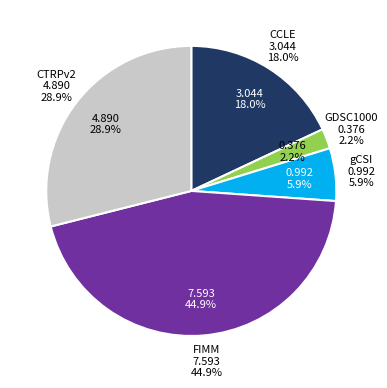

To the nearest percent, what is the difference between the largest and smallest slice percentages?

43%